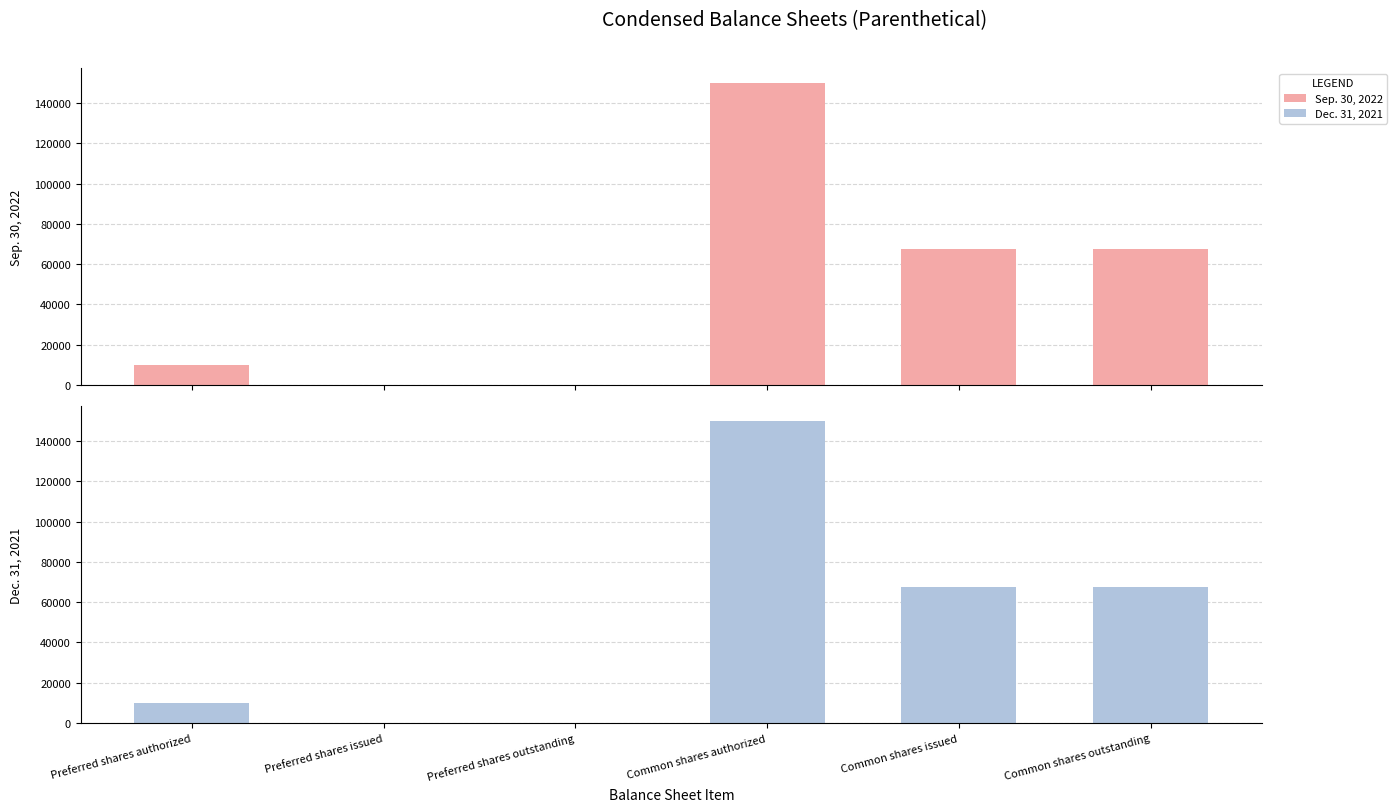

Reading left to right, extract all data points from this chart.

Sep. 30, 2022: Preferred shares authorized=10000	Preferred shares issued=0	Preferred shares outstanding=0	Common shares authorized=150000	Common shares issued=67716	Common shares outstanding=67716
Dec. 31, 2021: Preferred shares authorized=10000	Preferred shares issued=0	Preferred shares outstanding=0	Common shares authorized=150000	Common shares issued=67716	Common shares outstanding=67716